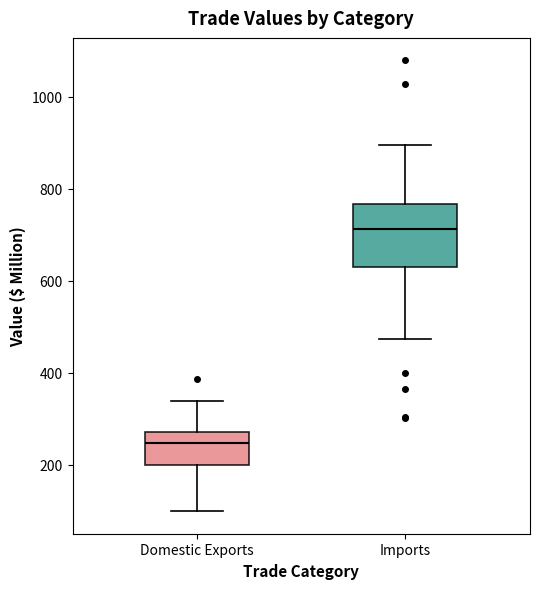

Reading left to right, transcribe this box plot: for each box, give where its median line is, the range the box spans, and where its two whiskers end, as read against the y-axis. The values are not printed on the chart, so give them approximately, as read against the axis.

Domestic Exports: median 240, box 200 to 280, whiskers 100 to 340
Imports: median 720, box 620 to 760, whiskers 480 to 900